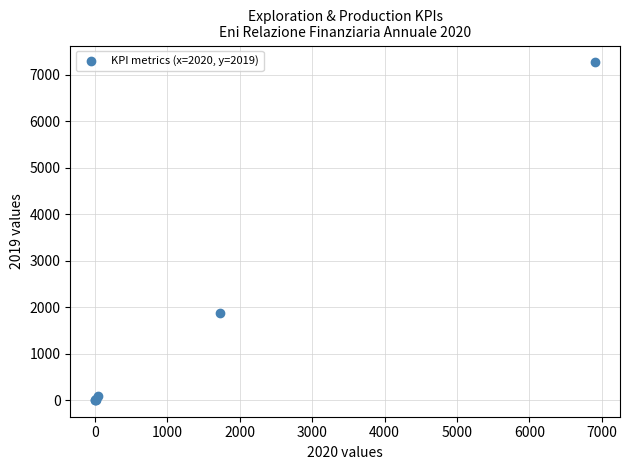

What Y value in the scatter plot is closest to 3637?

1871.0